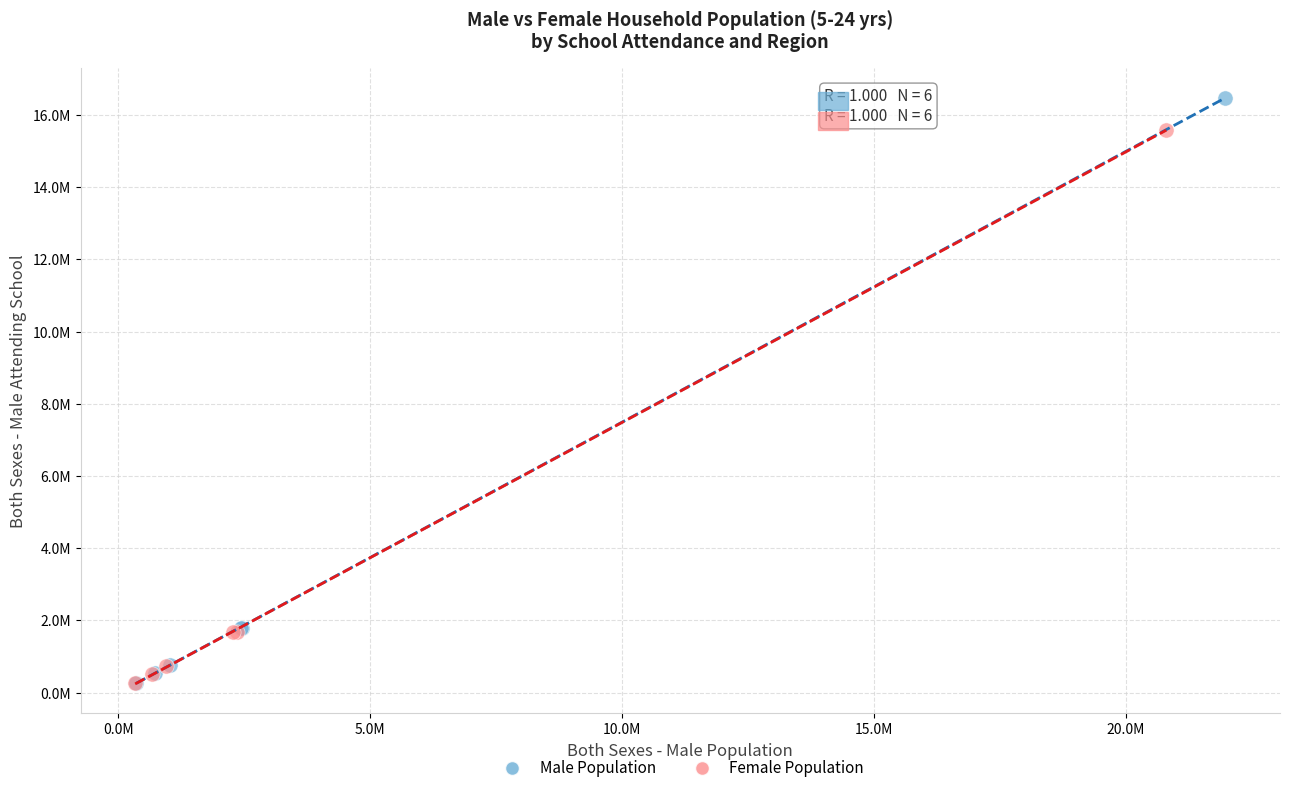

Which series contains the highest Y value?

Male Population